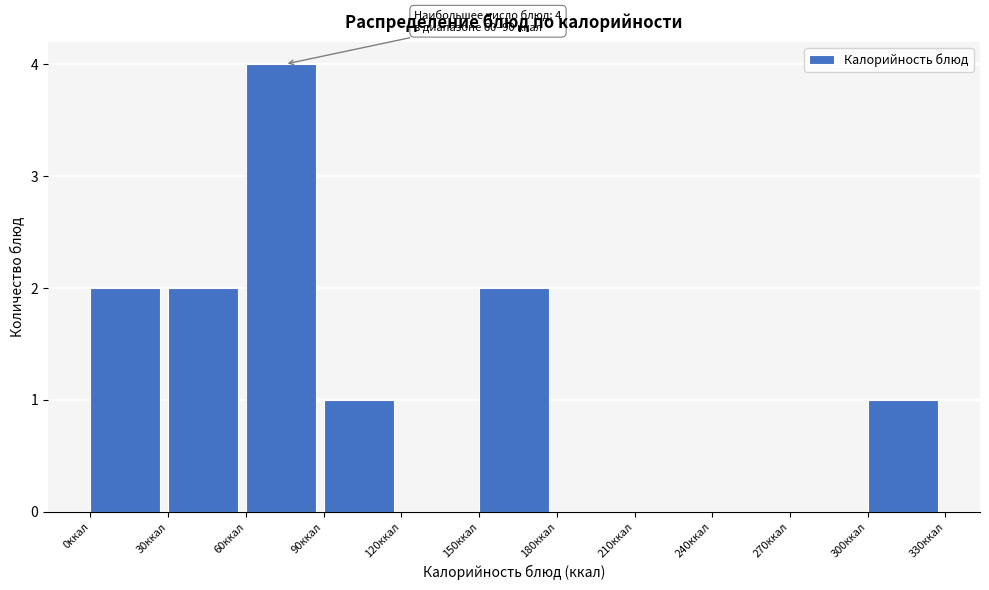

Over which range of the x-axis is the bar tallest?

60 to 90